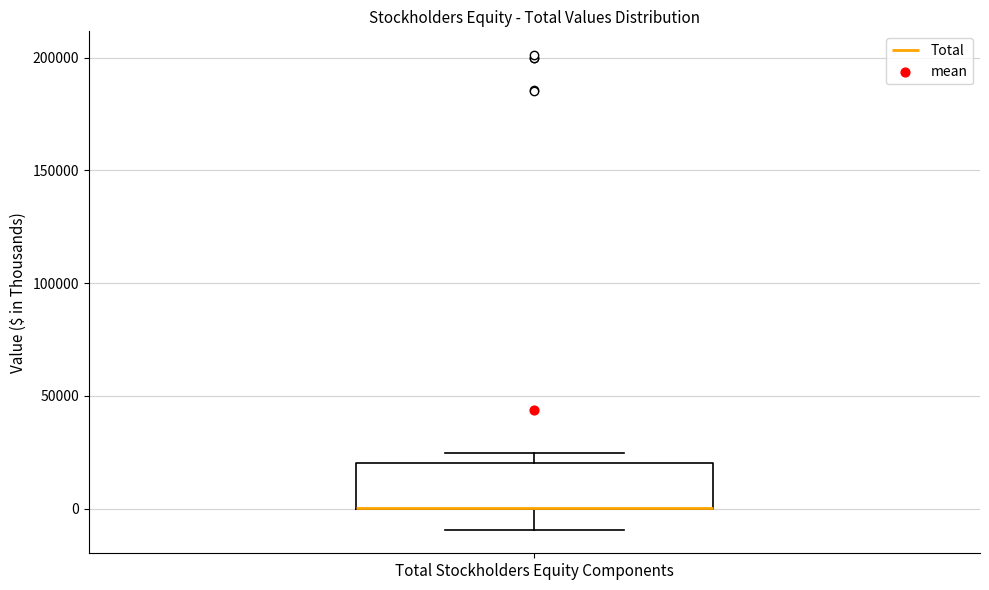

Transcribe this box plot: give where the median line is, the range the box spans, and where the two whiskers end, as read against the y-axis. The values are not printed on the chart, so give them approximately, as read against the axis.

median 0 (drawn on the box's lower edge), box 0 to 20000, whiskers -10000 to 25000